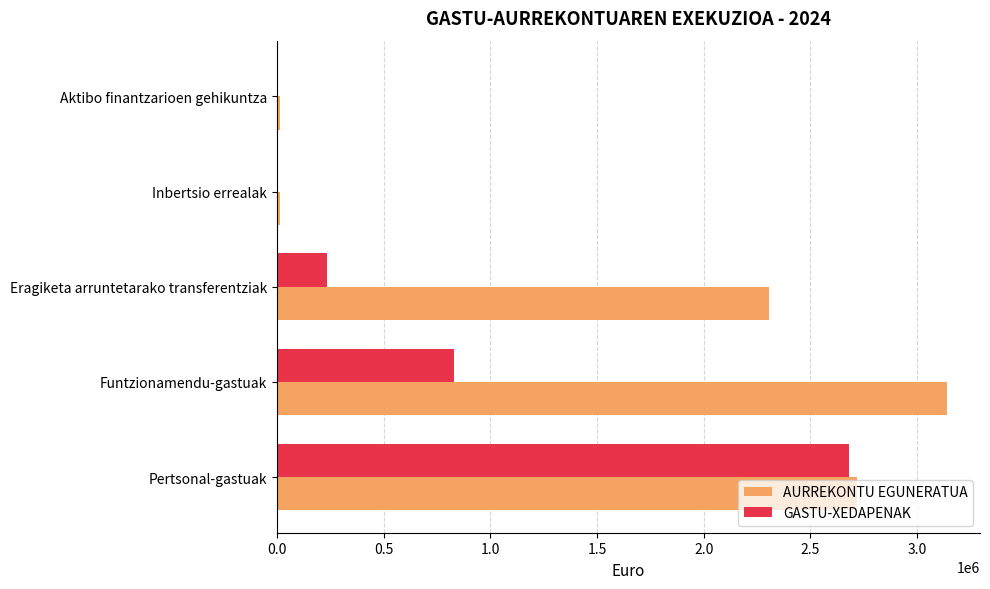

Where is GASTU-XEDAPENAK nearest to the value 1339554?

Funtzionamendu-gastuak